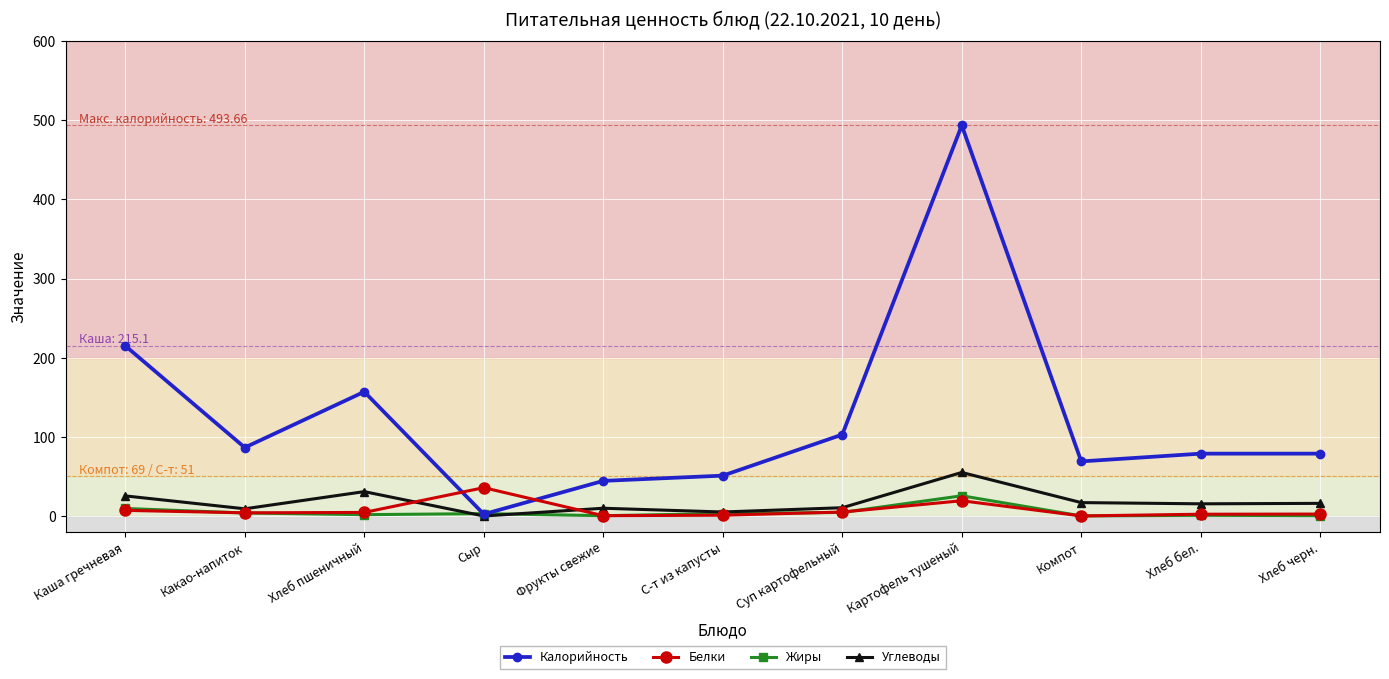

What are all the series names shown in the legend?

Калорийность, Белки, Жиры, Углеводы